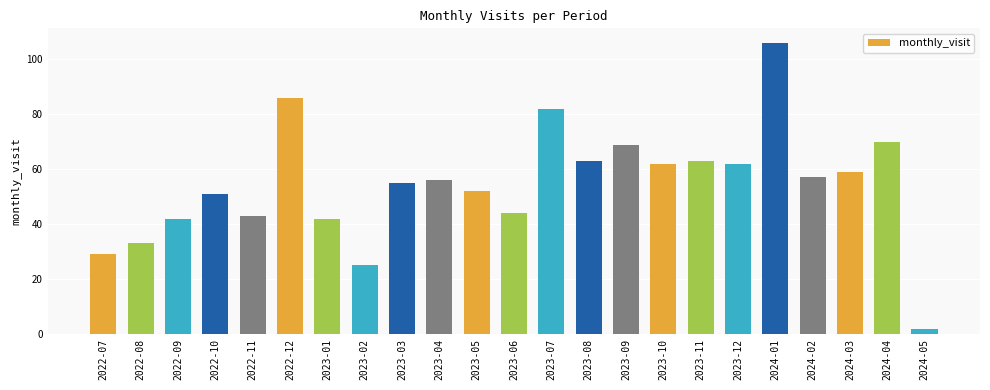

What position from the left is 2023-10?

16